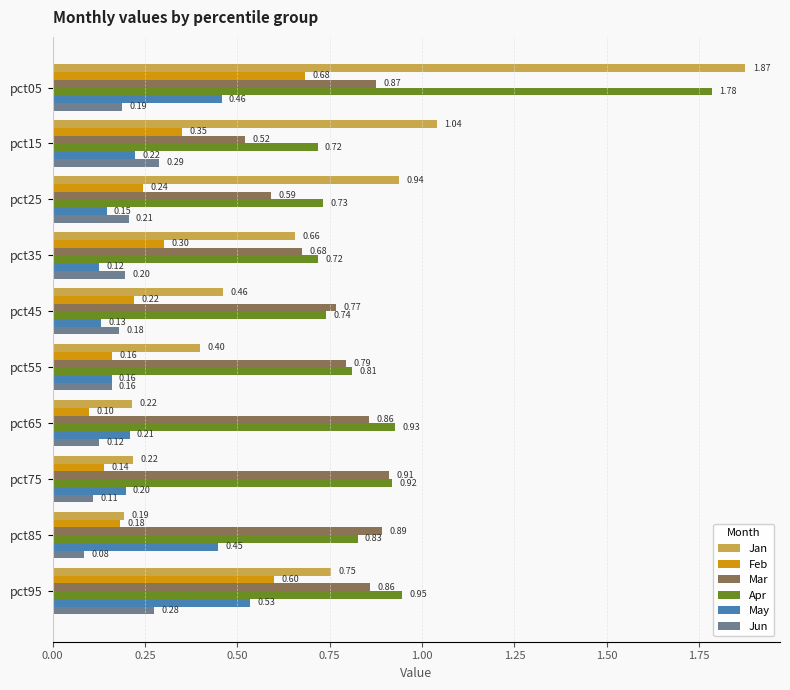

At how many categories does at least one series exceed 0?

10